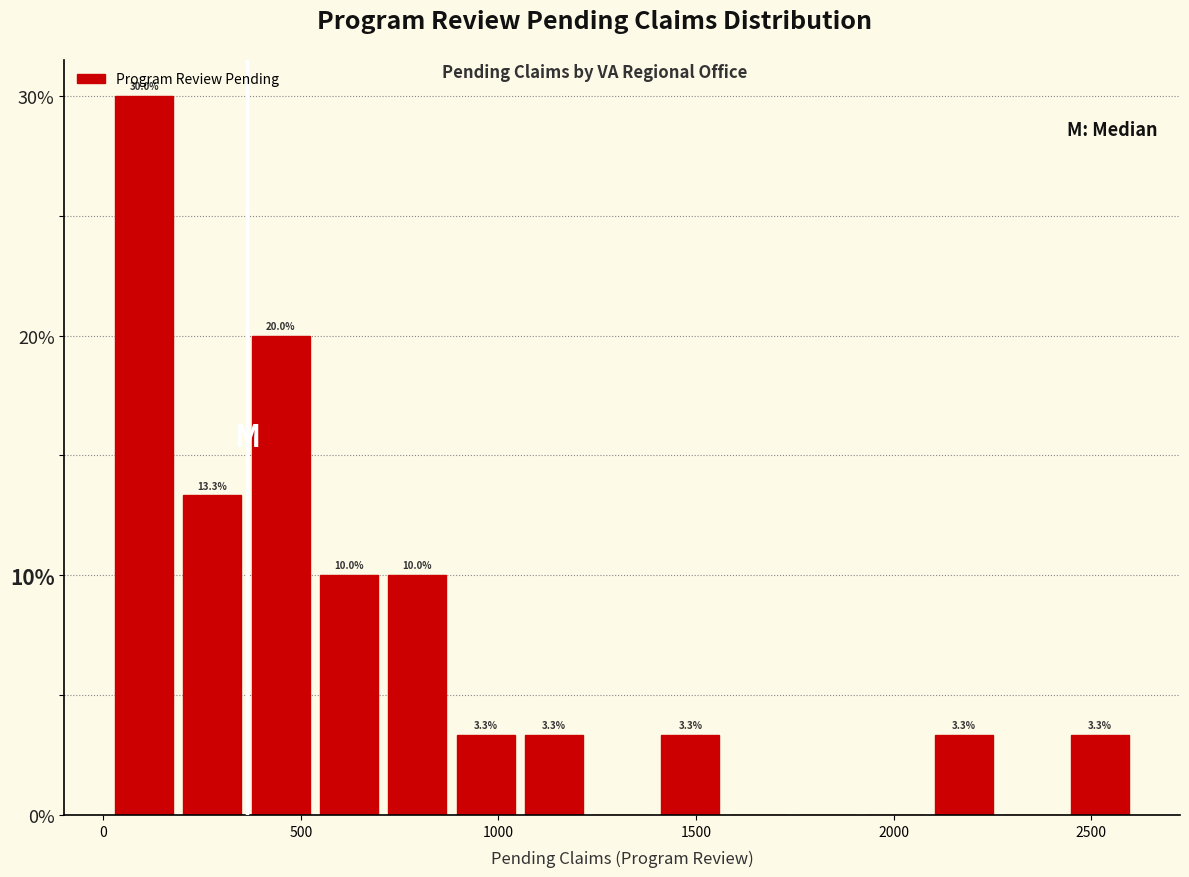

Around what value on the x-axis is the tallest bar? Give the approximate position of its centre, as read against the axis.

100